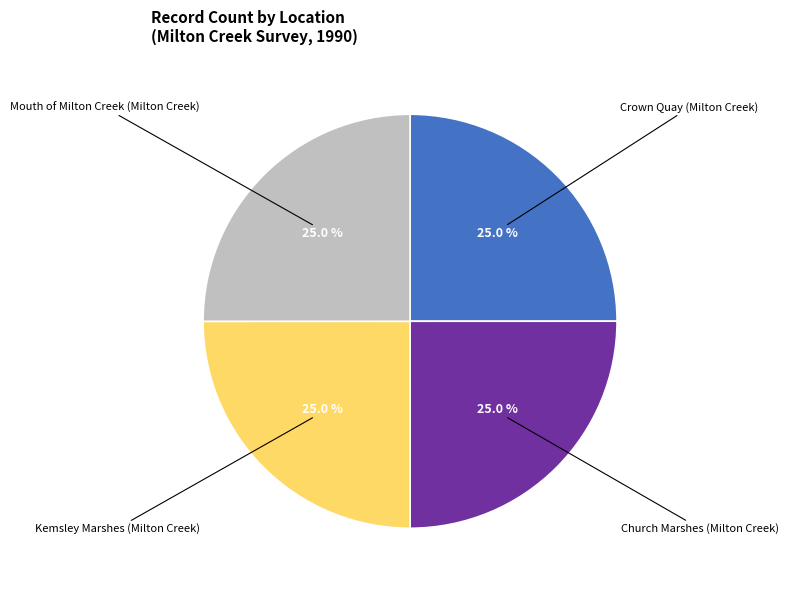

Is there a majority slice in this chart?

No